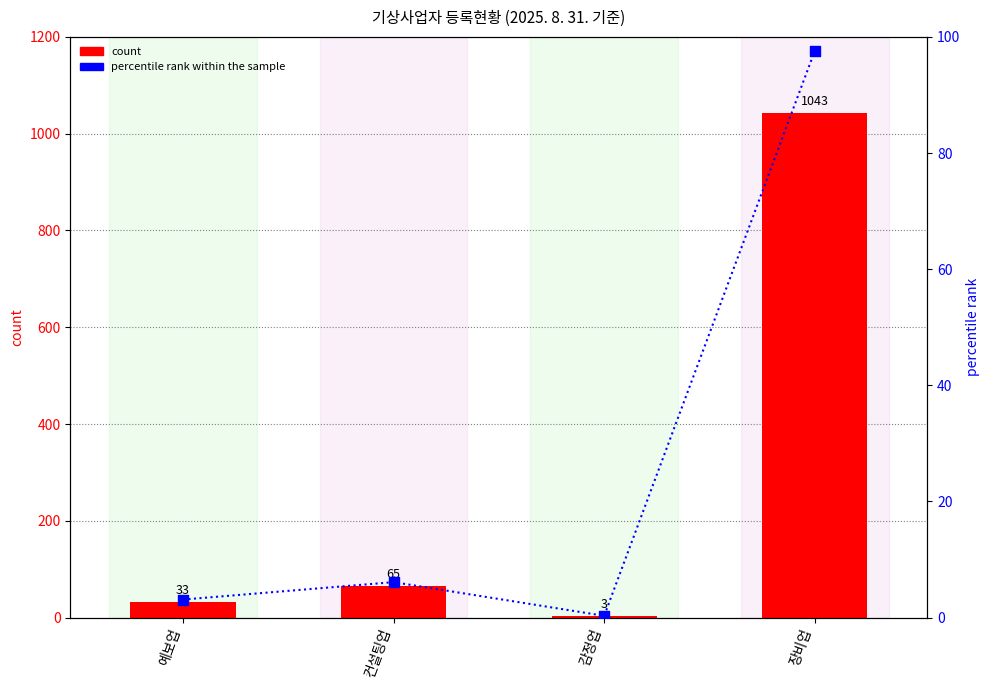

What are all the series names shown in the legend?

count, percentile rank within the sample